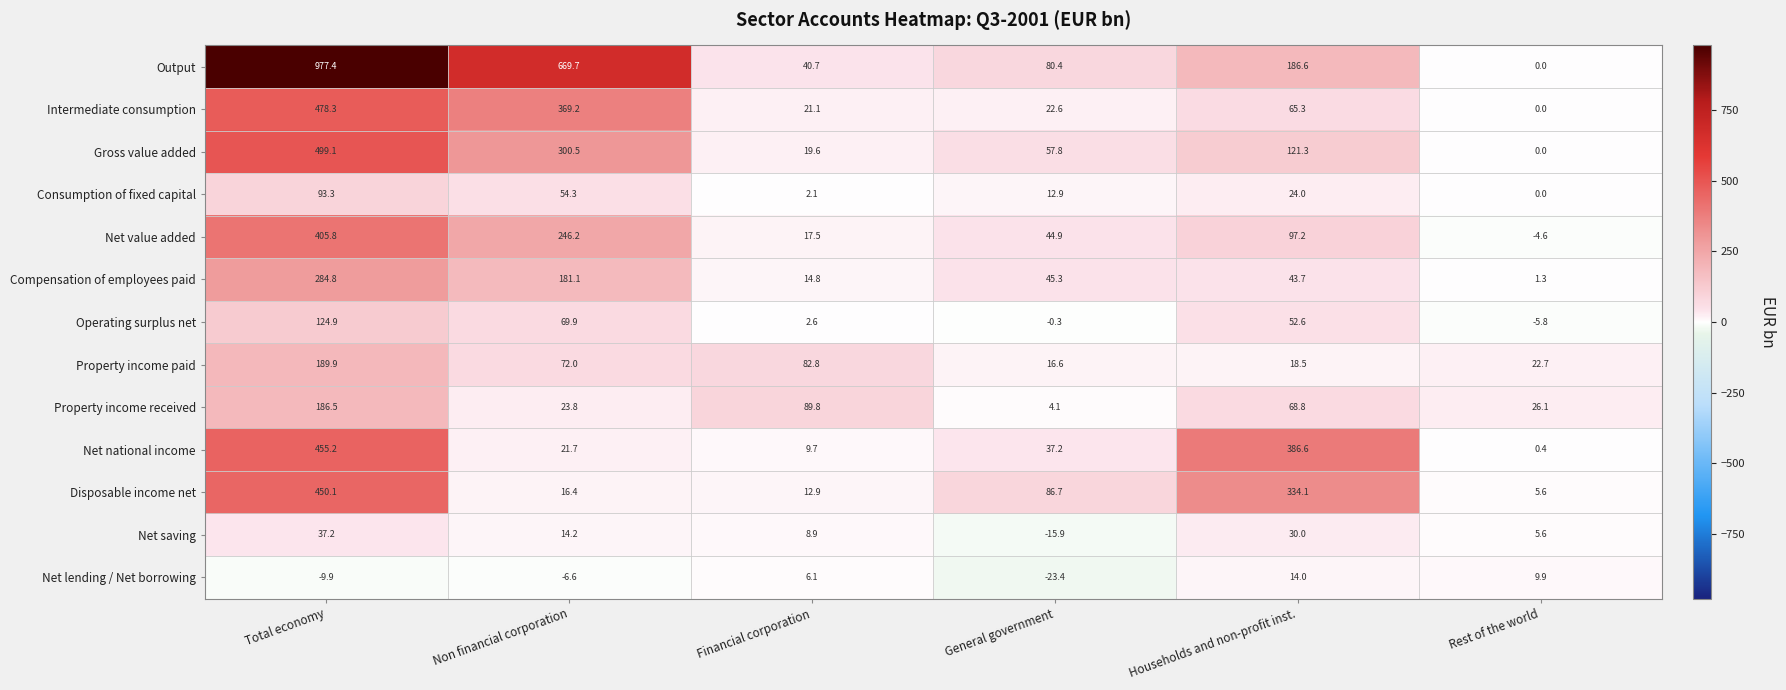

What is the difference between the maximum and minimum values in the Gross value added series?

499.1